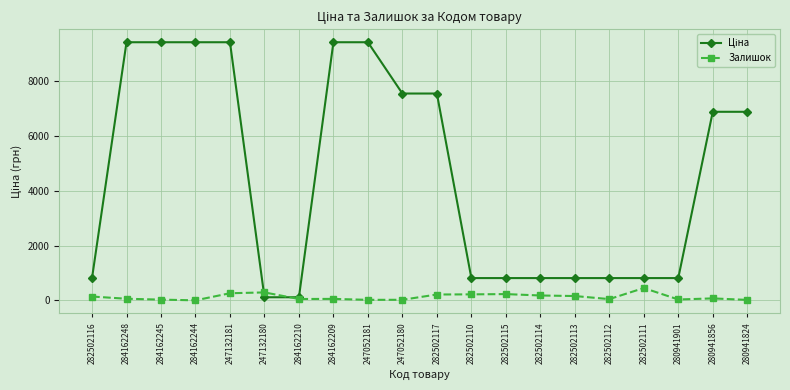

What is the average value of the Залишок series?

126.8